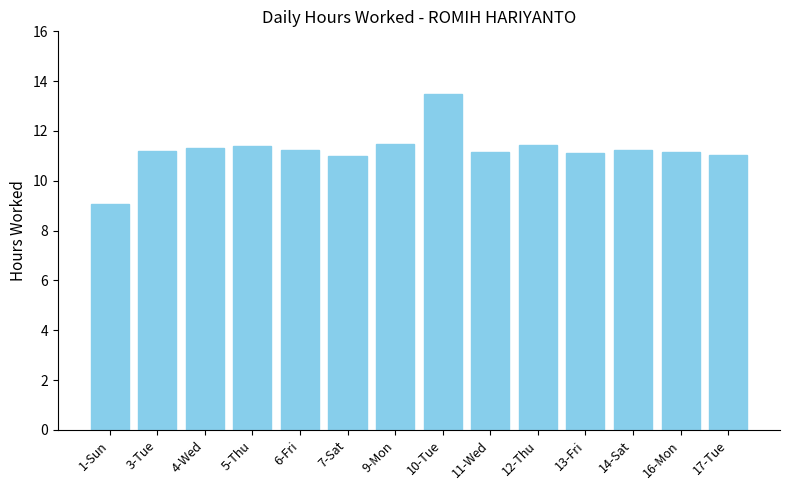

What is the label of the 5th bar from the right?

12-Thu